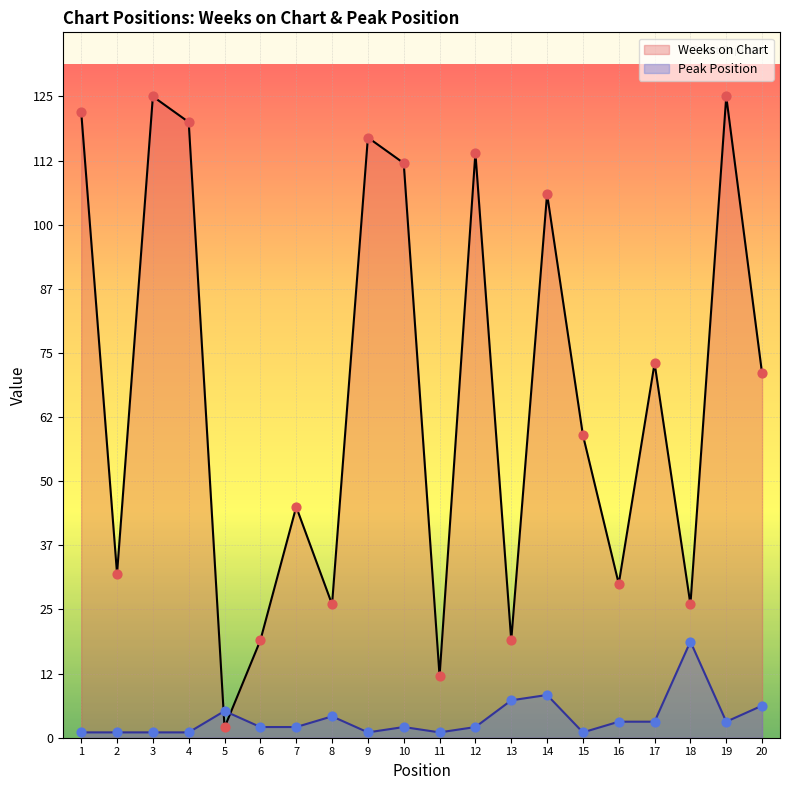

Which series reaches the minimum Y coordinate?

Peak Position